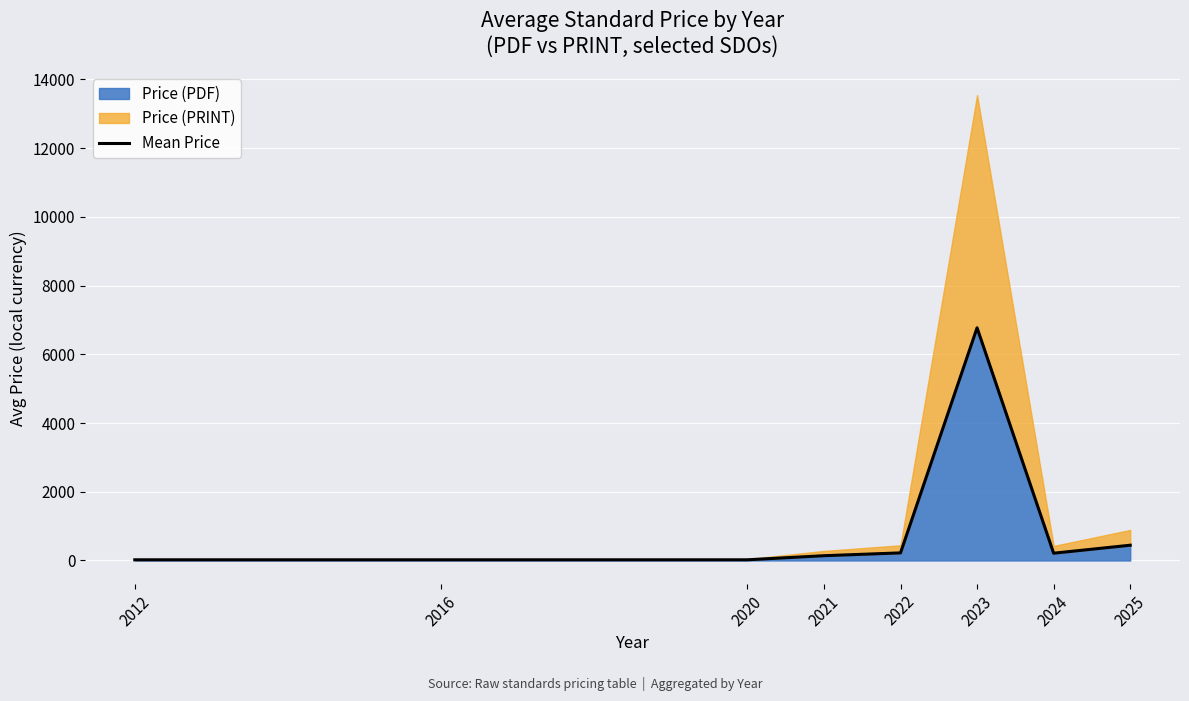

List the labels in order of value, largest first.

2023, 2025, 2022, 2024, 2021, 2012, 2016, 2020